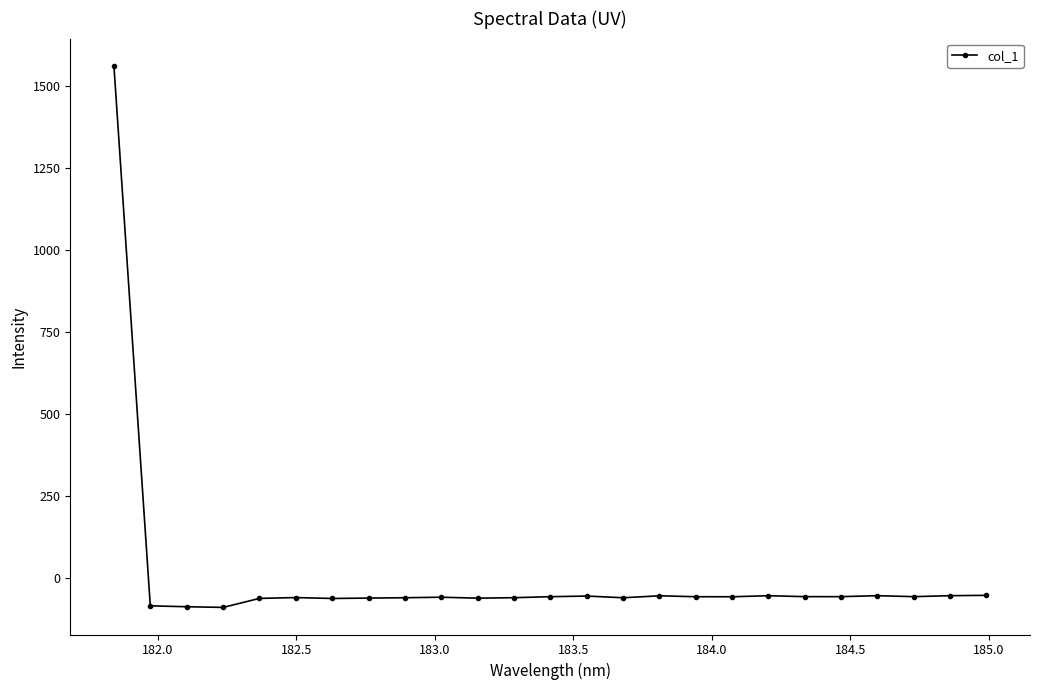

What is the minimum value shown in the chart?

-89.8